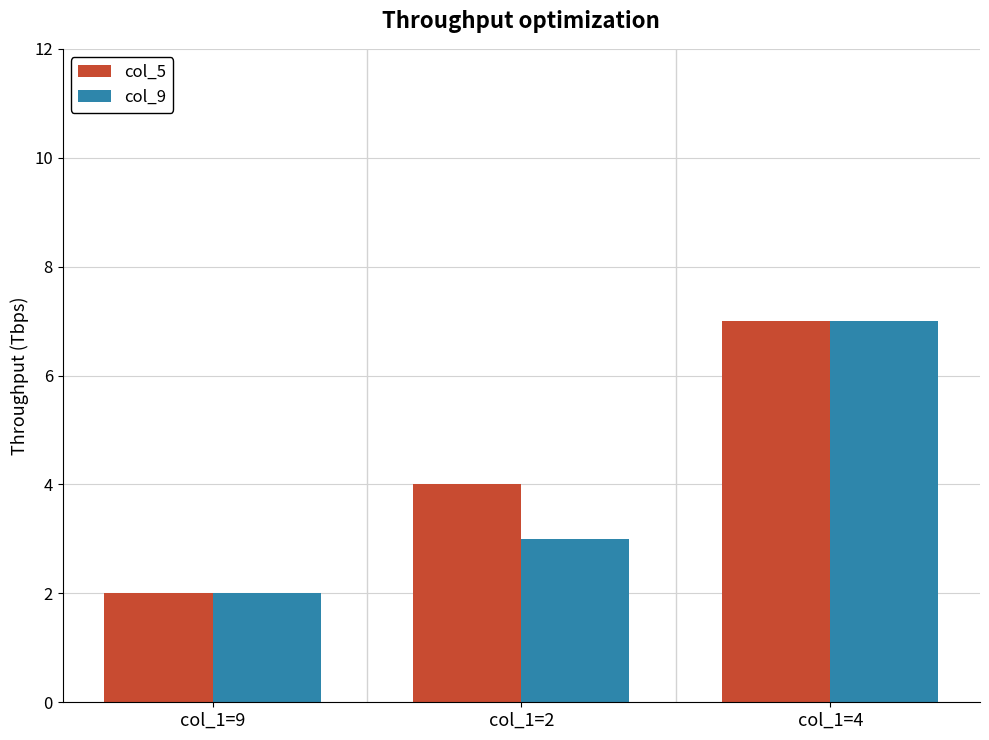

What is the label of the 2nd bar from the right?

col_1=2